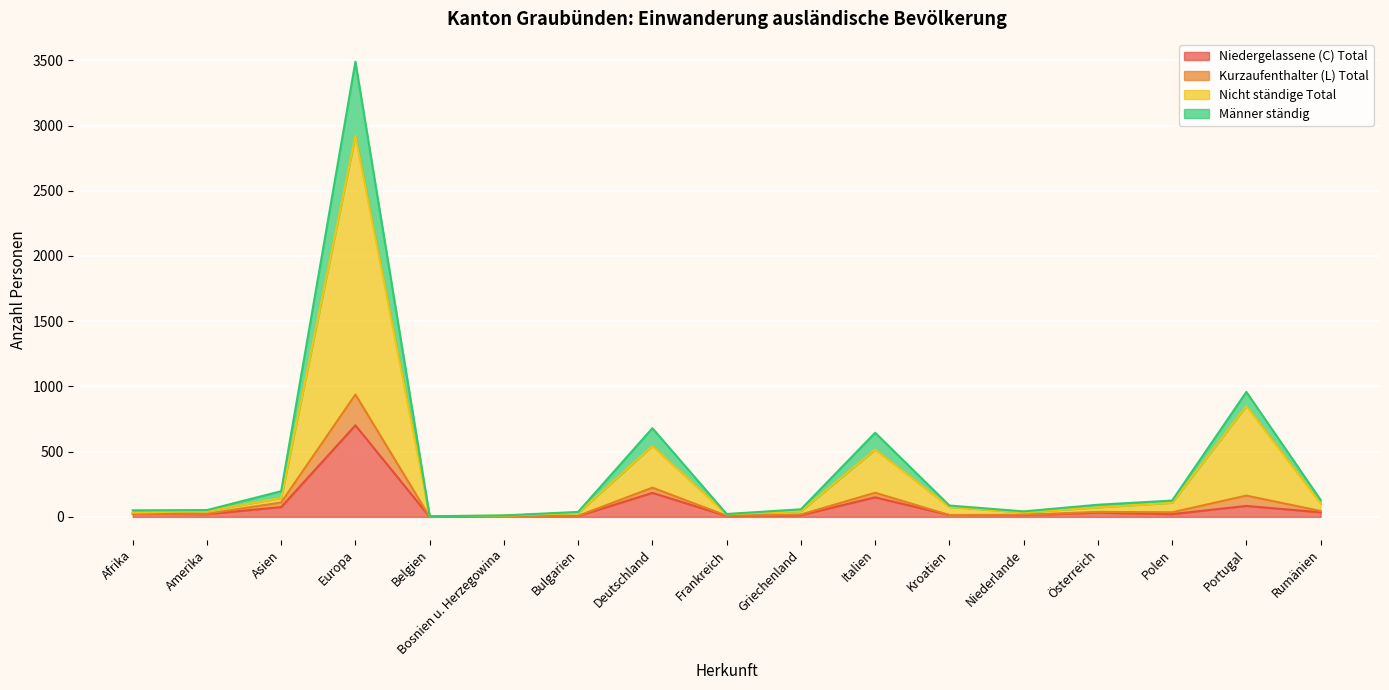

What is the greatest value displayed?

3490